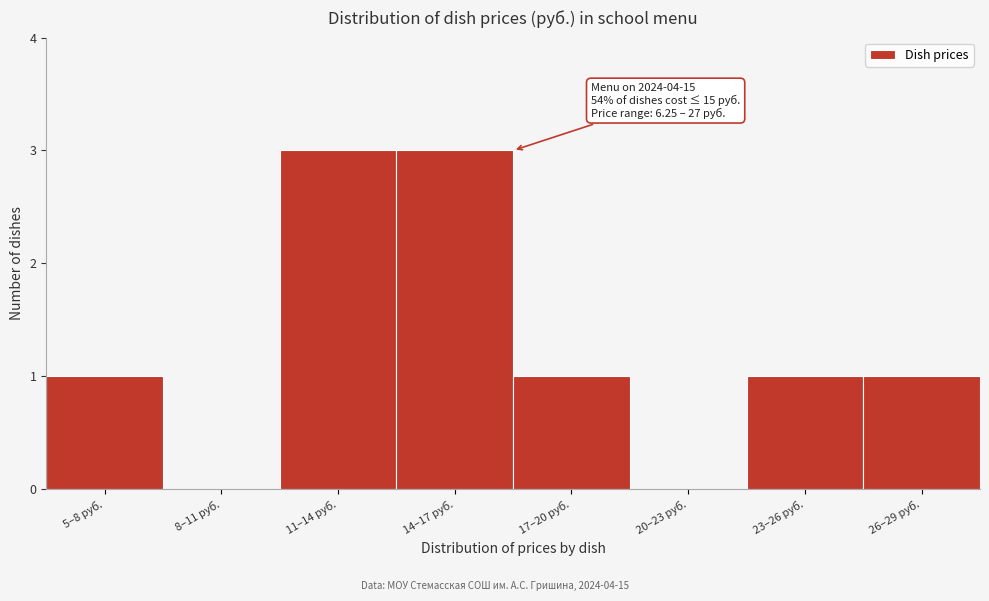

Reading left to right, what are all the values shown in this chart?

5–8 руб.=1	8–11 руб.=0	11–14 руб.=3	14–17 руб.=3	17–20 руб.=1	20–23 руб.=0	23–26 руб.=1	26–29 руб.=1